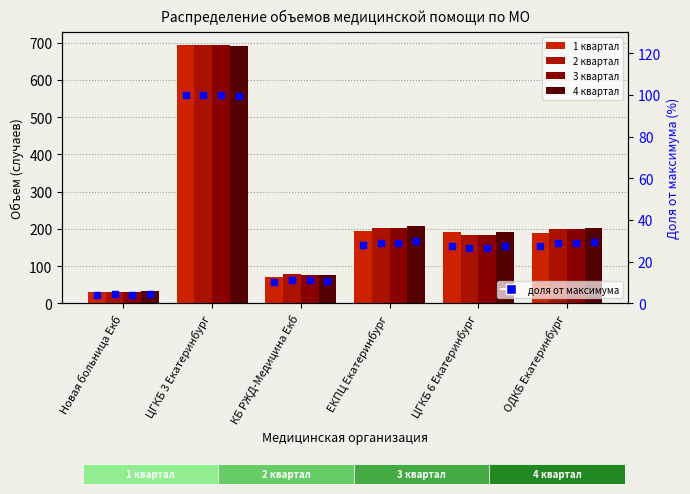

Which series reaches the minimum Y coordinate?

1 квартал %